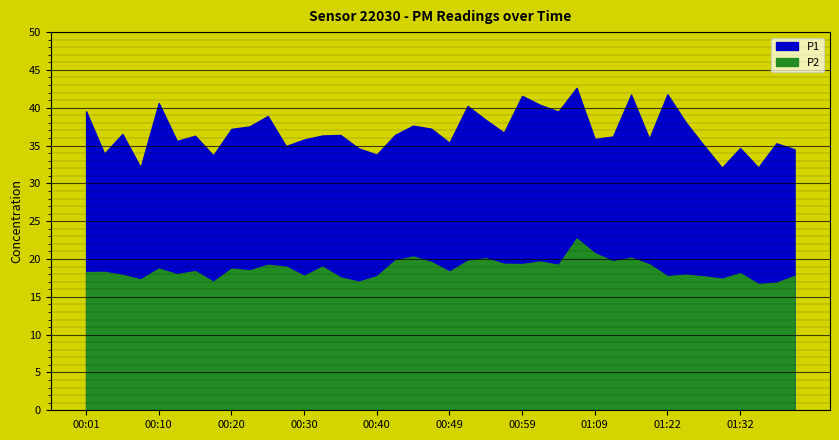

Rank the series at 00:44 from highest to lowest value.

P1, P2